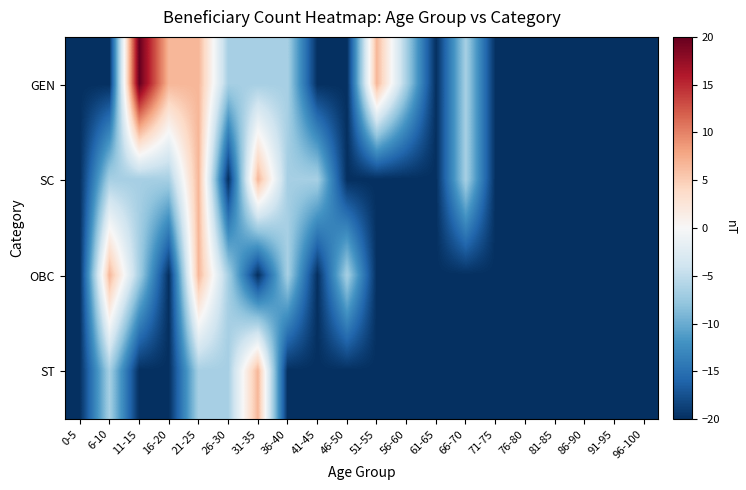

What is the total value across all series at 76-80?

-80.0